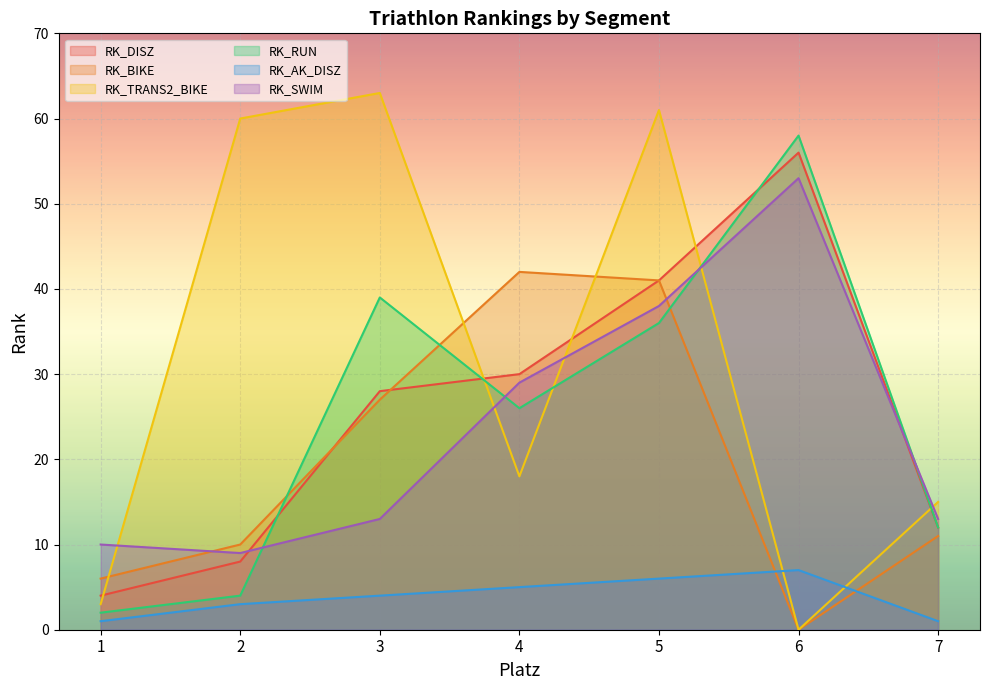

True or false: RK_TRANS2_BIKE has more than 2 interior local peaks.

False